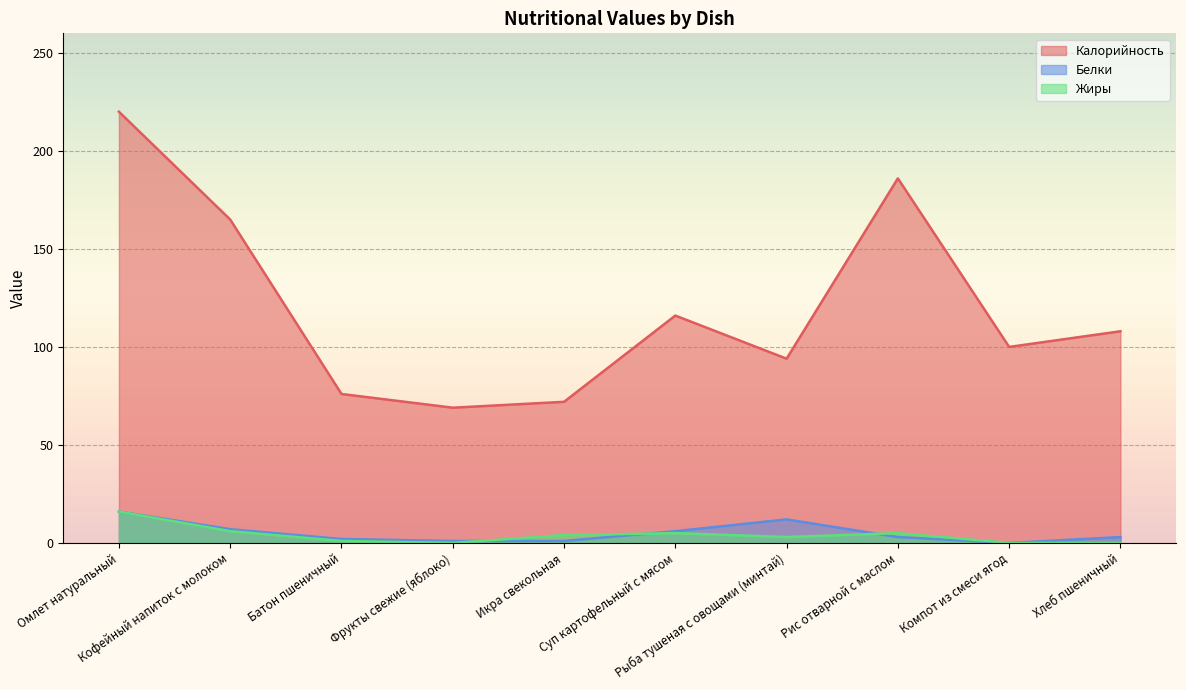

Rank the series at Компот из смеси ягод from lowest to highest value.

Белки, Жиры, Калорийность